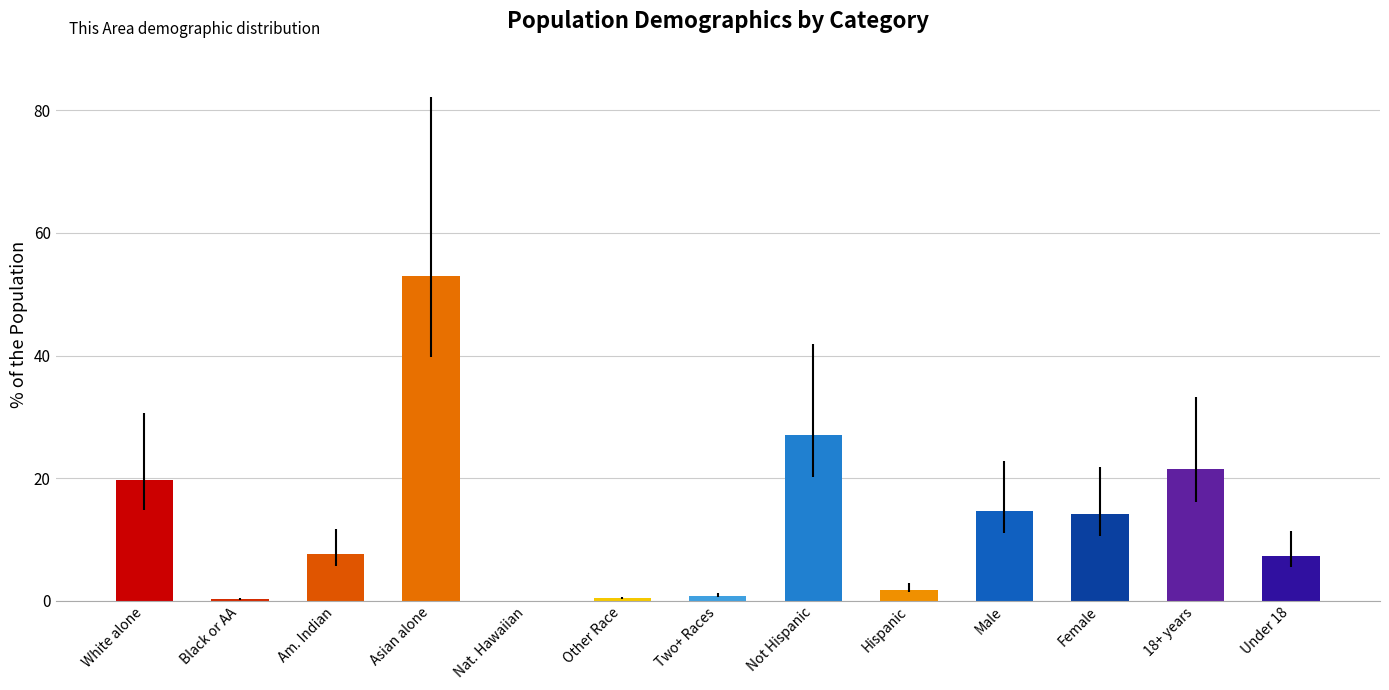

What is the greatest value displayed?

53.0